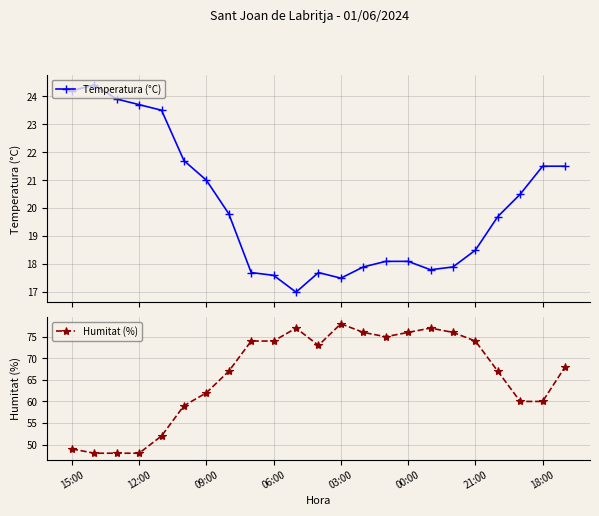

What is the value of the Temperatura (°C) point at the 23rd from the left?

21.5